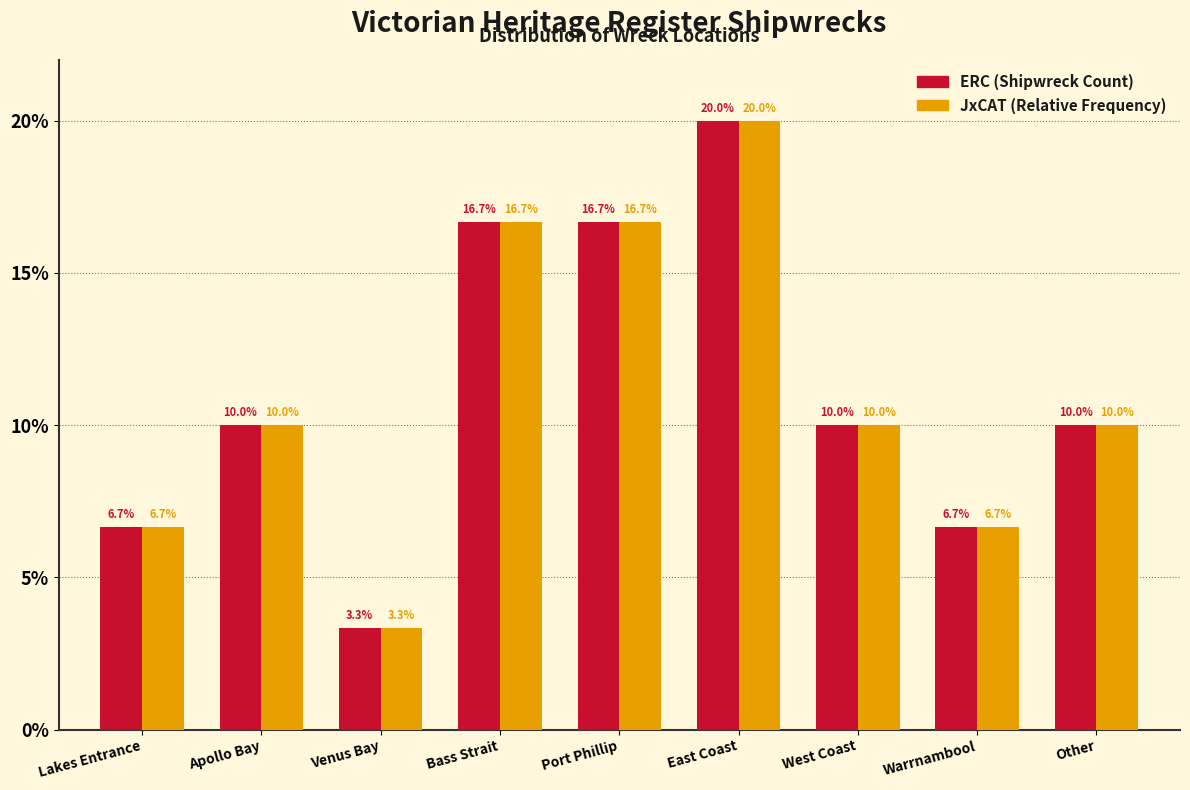

Reading left to right, transcribe all the data shown in this chart.

ERC (Shipwreck Count): Lakes Entrance=6.7	Apollo Bay=10.0	Venus Bay=3.3	Bass Strait=16.7	Port Phillip=16.7	East Coast=20.0	West Coast=10.0	Warrnambool=6.7	Other=10.0
JxCAT (Relative Frequency): Lakes Entrance=6.7	Apollo Bay=10.0	Venus Bay=3.3	Bass Strait=16.7	Port Phillip=16.7	East Coast=20.0	West Coast=10.0	Warrnambool=6.7	Other=10.0